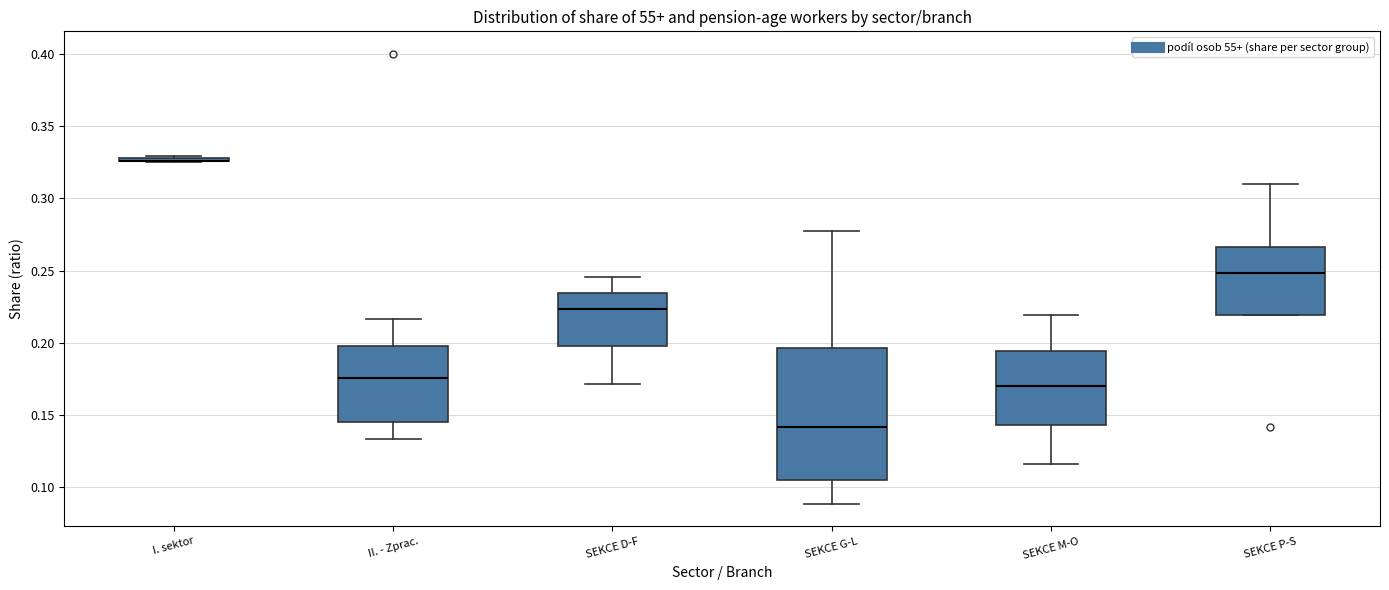

Reading left to right, read every box against the y-axis: the position of its median line, the range the box covers, and the ends of its whiskers. The values are not printed on the chart, so give them approximately, as read against the axis.

I. sektor: box collapsed to a line at 0.325, whiskers 0.325 to 0.330
II. - Zprac.: median 0.175, box 0.145 to 0.200, whiskers 0.135 to 0.215
SEKCE D-F: median 0.225, box 0.200 to 0.235, whiskers 0.170 to 0.245
SEKCE G-L: median 0.140, box 0.105 to 0.195, whiskers 0.090 to 0.275
SEKCE M-O: median 0.170, box 0.145 to 0.195, whiskers 0.115 to 0.220
SEKCE P-S: median 0.250, box 0.220 to 0.265, whiskers 0.220 to 0.310